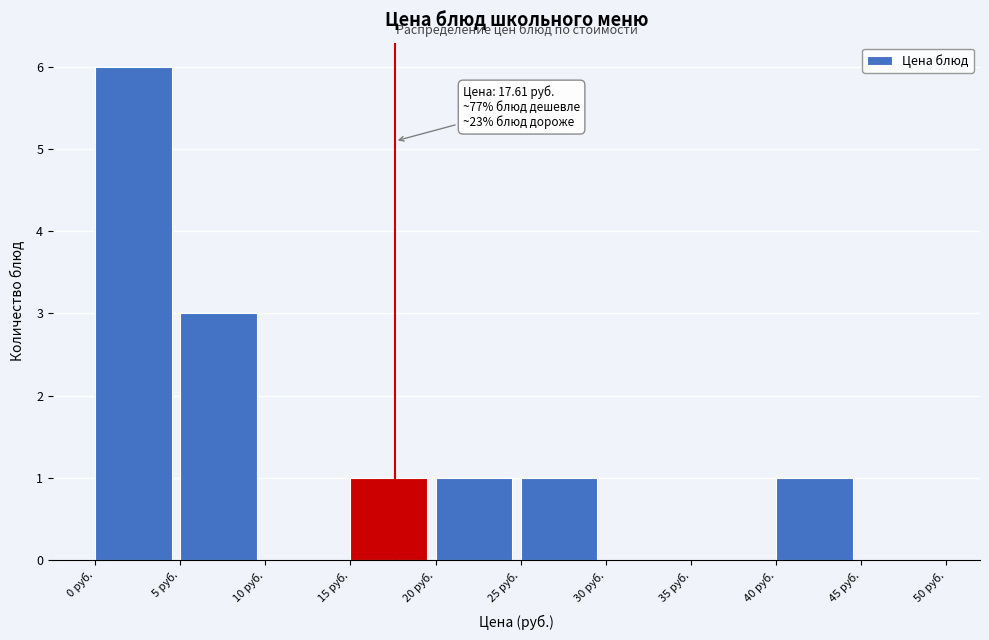

Which range on the x-axis has the tallest bar?

0 to 5